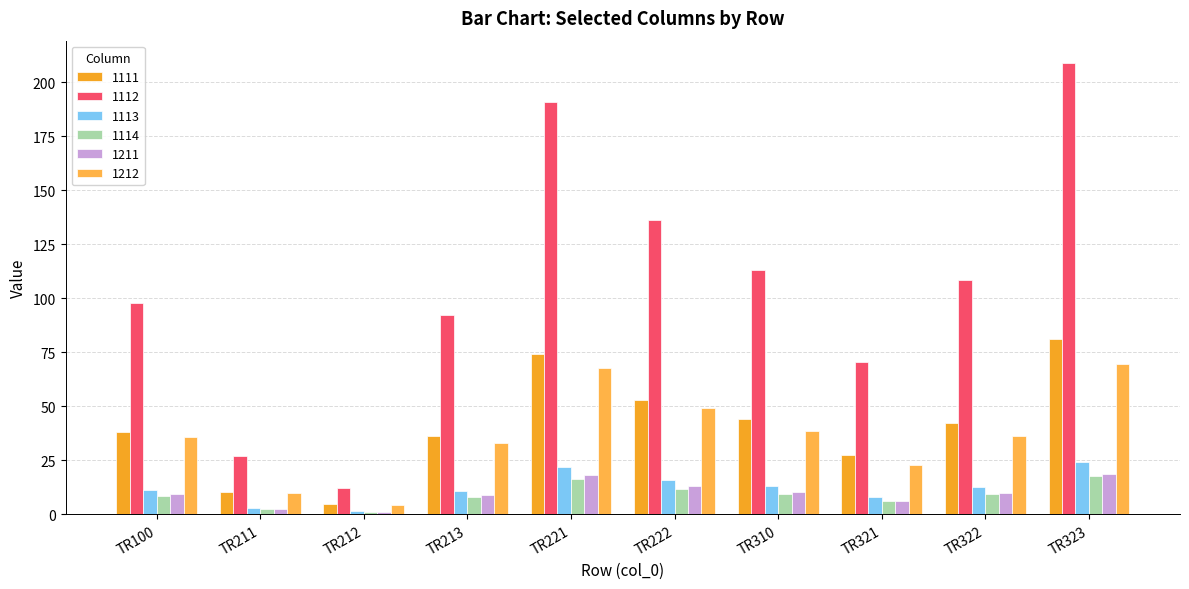

What is the spread (max minus min) of values at TR100?

89.4